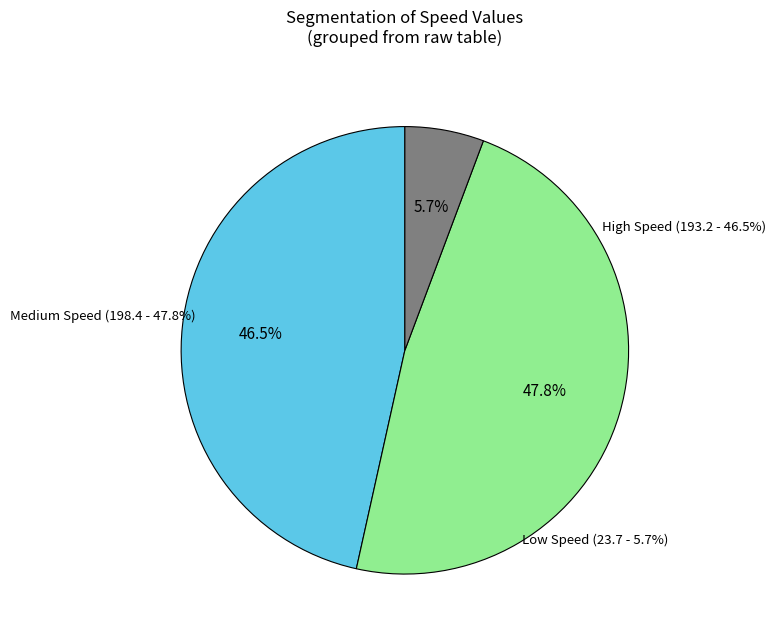

Is there any slice that represents more than half of the pie?

No